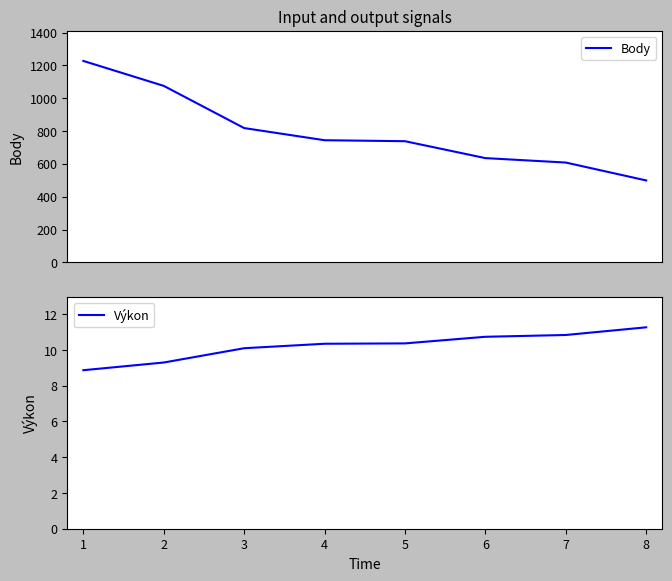

Which series has the largest total across all categories?

Body